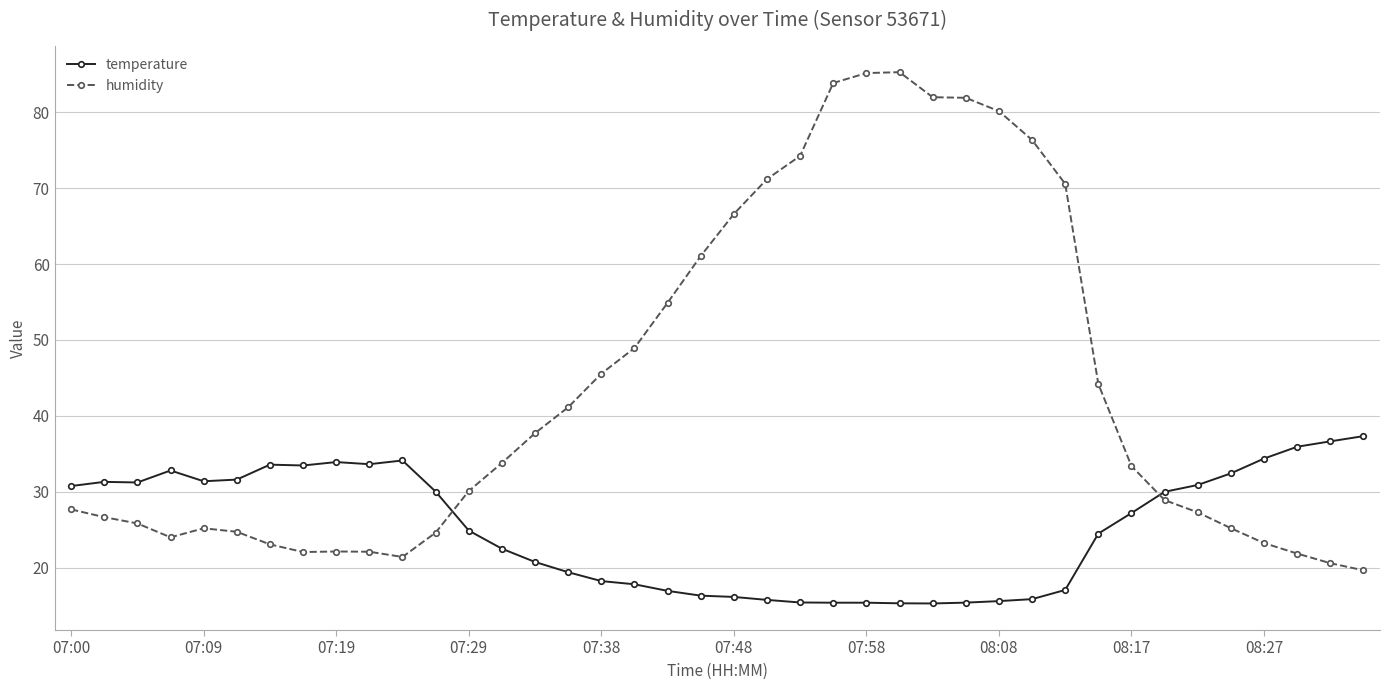

True or false: temperature has more than 1 points higher than both neighbors.

True